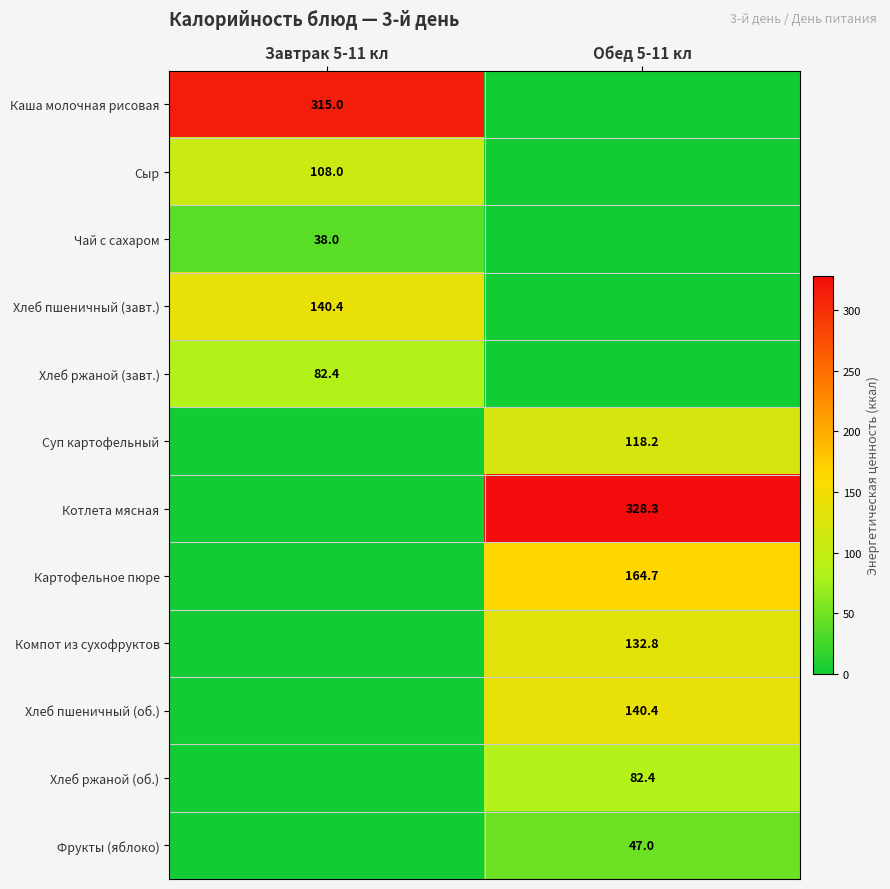

What is the difference between the highest and lowest values at Завтрак 5-11 кл?

315.0